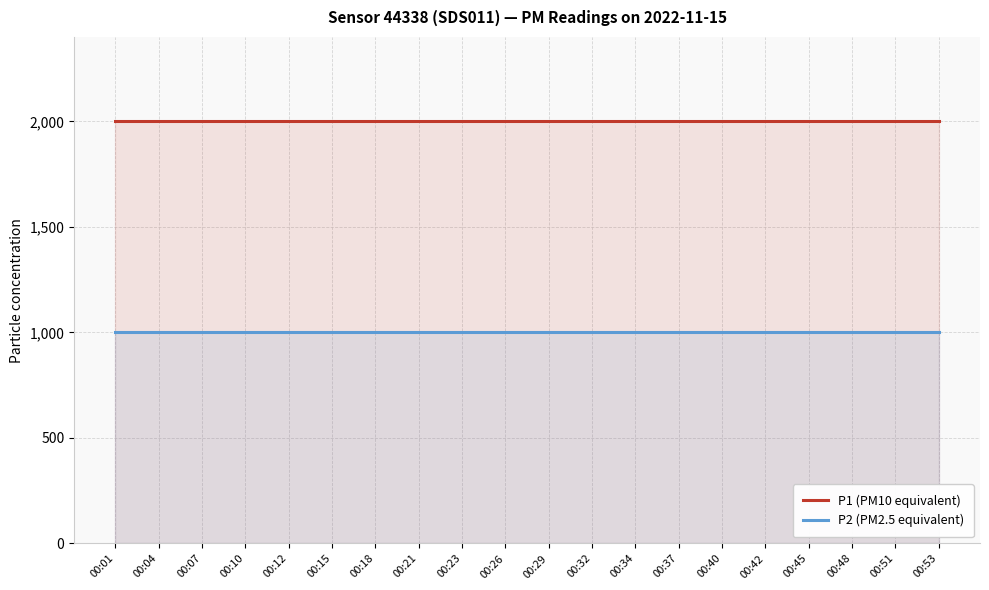

Is the value of P1 (PM10 equivalent) at 00:53 greater than the value of P2 (PM2.5 equivalent) at 00:32?

Yes